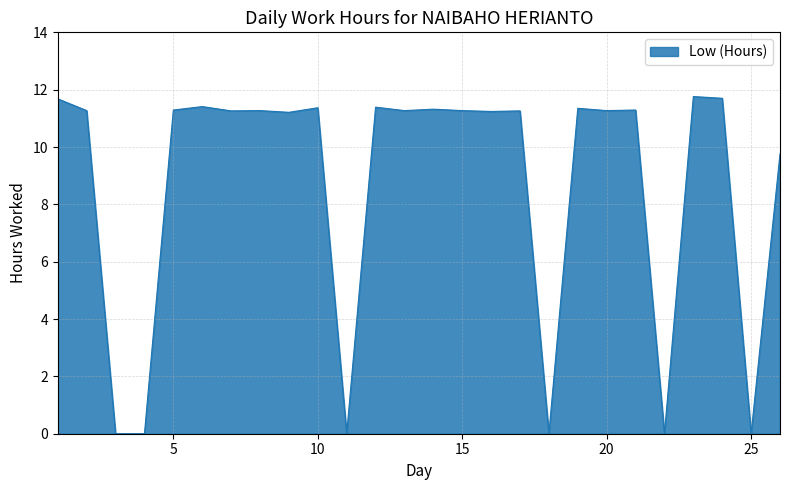

How many points are lower than both their immediate neighbors (excluding endpoints)?

9